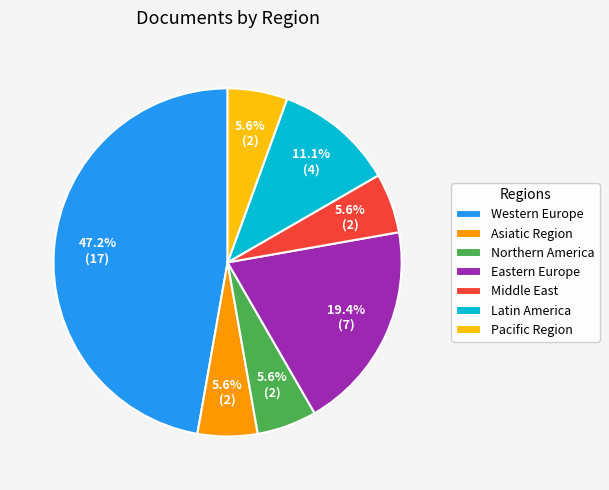

Which category has the biggest portion of the pie?

Western Europe